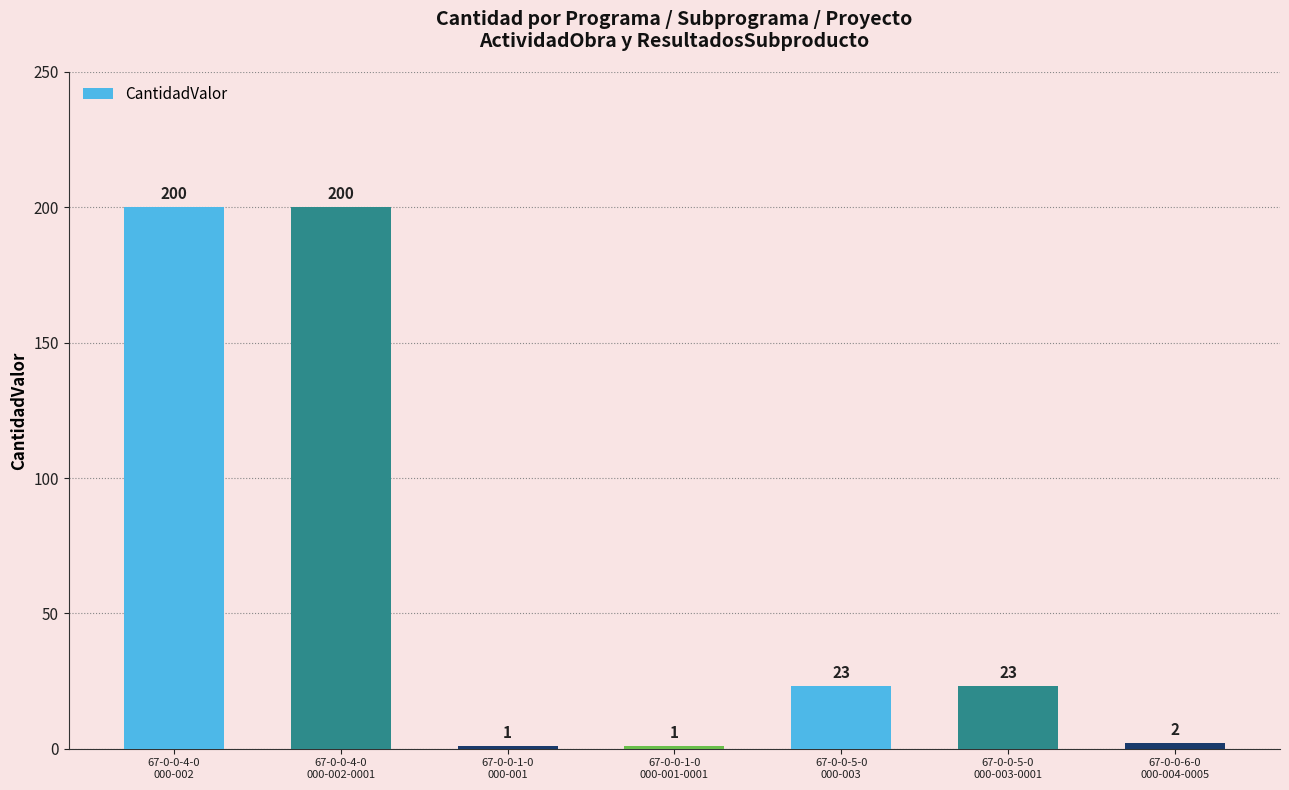

What is the greatest value displayed?

200